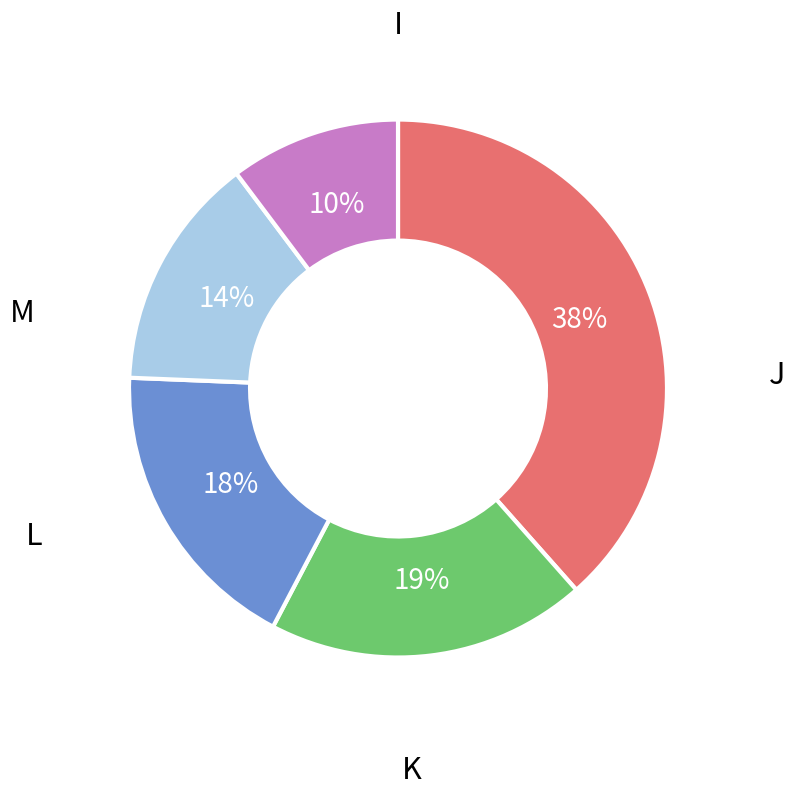

To the nearest percent, what is the average slice percentage?

20%